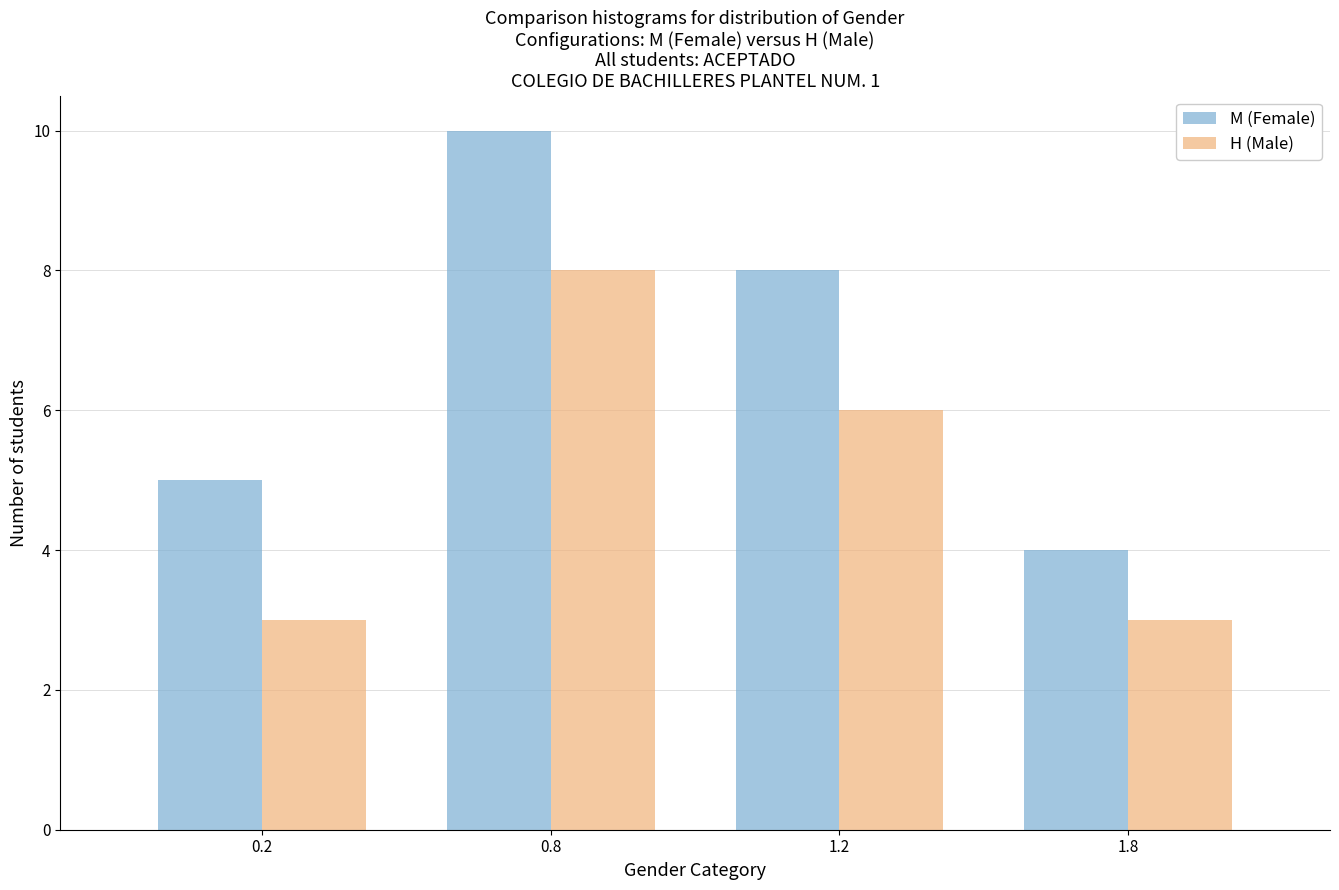

Reading left to right, extract all data points from this chart.

M (Female): 0.2=5	0.8=10	1.2=8	1.8=4
H (Male): 0.2=3	0.8=8	1.2=6	1.8=3